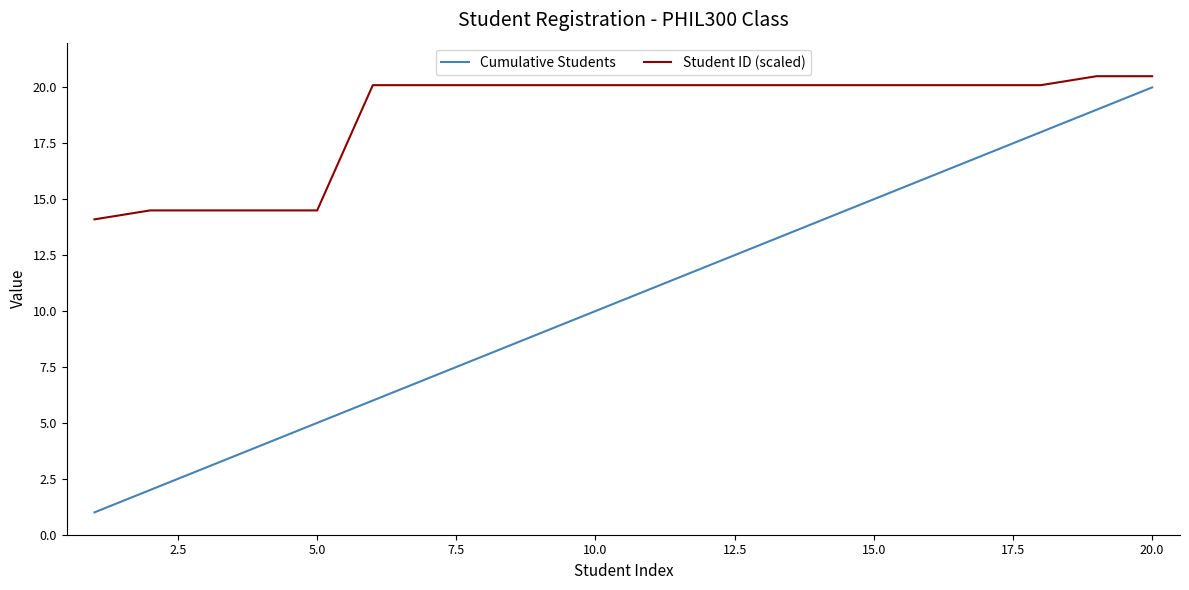

Which series has the largest total across all categories?

Student ID (scaled)